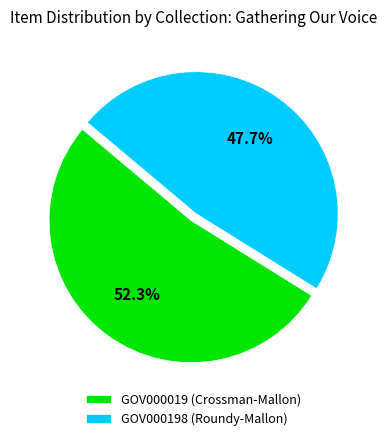

How many segments does this pie chart have?

2